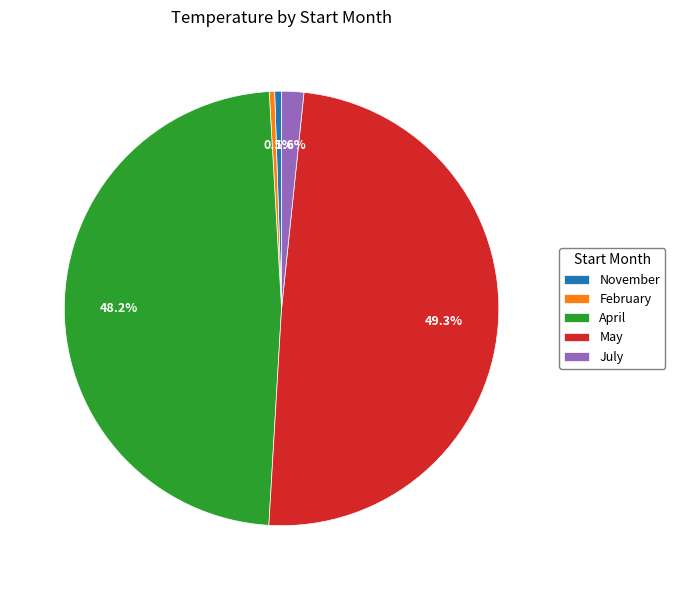

Does July represent more than half of the total?

No